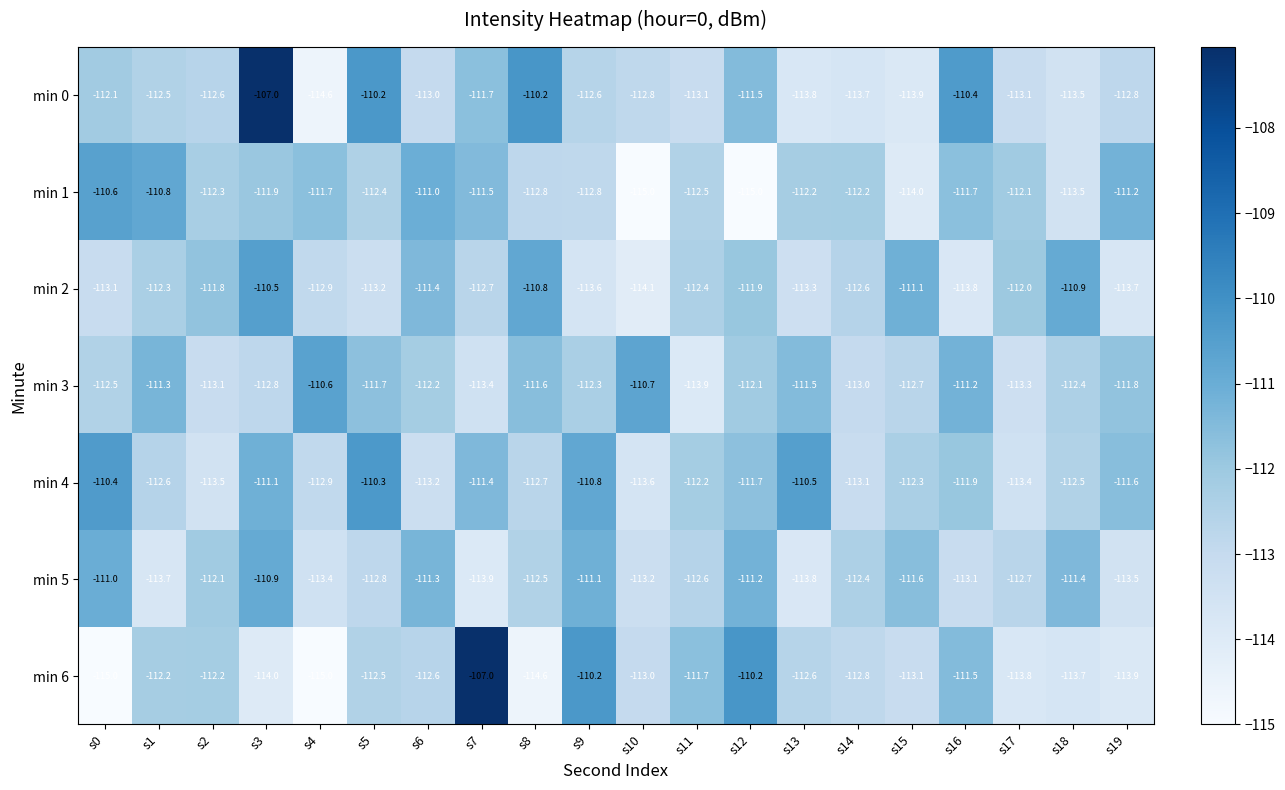

What is the greatest value displayed?

-107.0